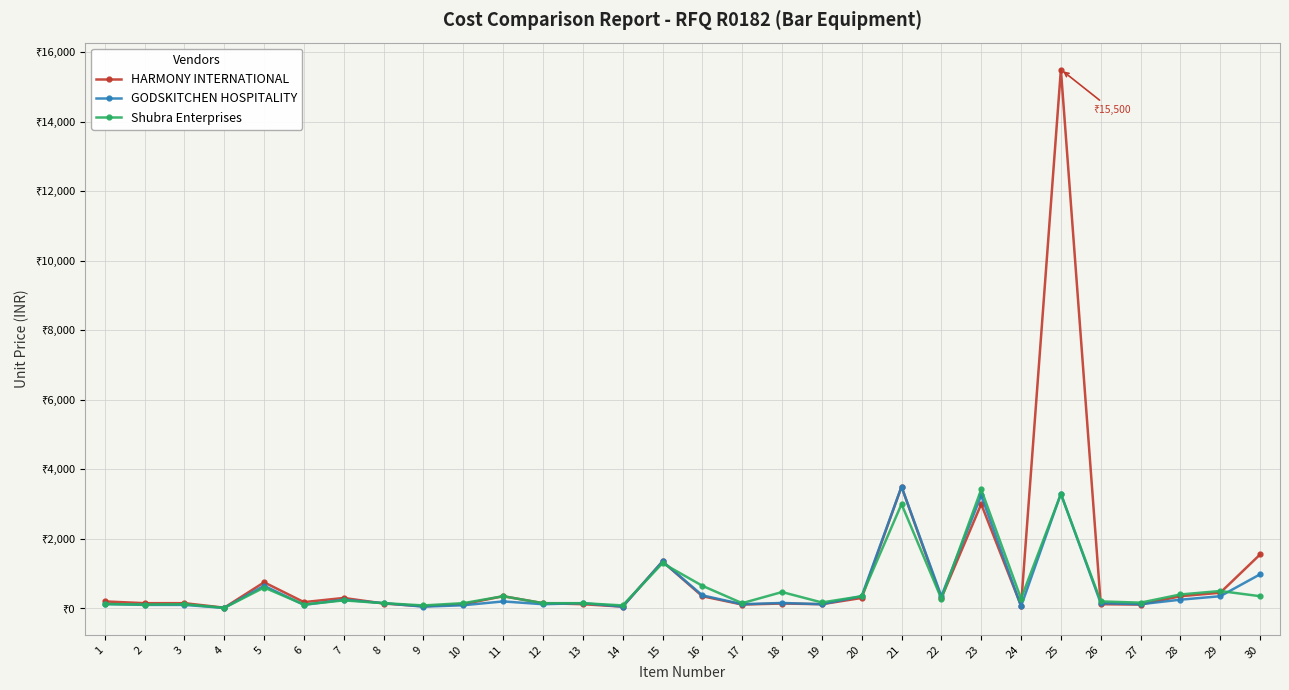

Which series ends up on top after the final intersection of GODSKITCHEN HOSPITALITY and HARMONY INTERNATIONAL?

HARMONY INTERNATIONAL